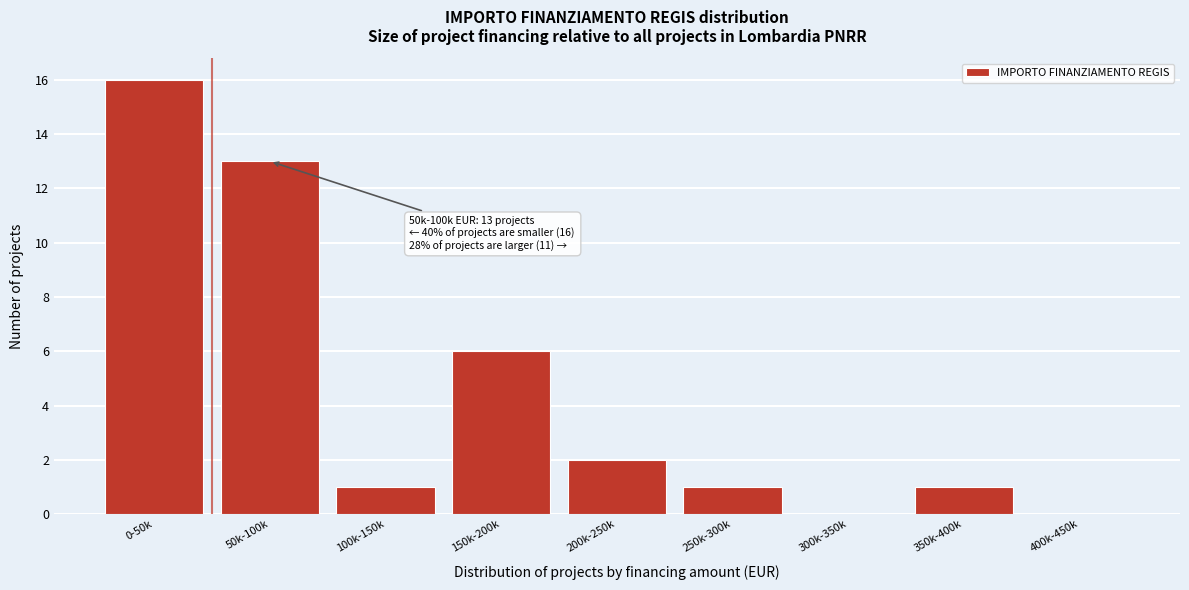

Reading left to right, list all the values displayed in this chart.

0-50k=16	50k-100k=13	100k-150k=1	150k-200k=6	200k-250k=2	250k-300k=1	300k-350k=0	350k-400k=1	400k-450k=0